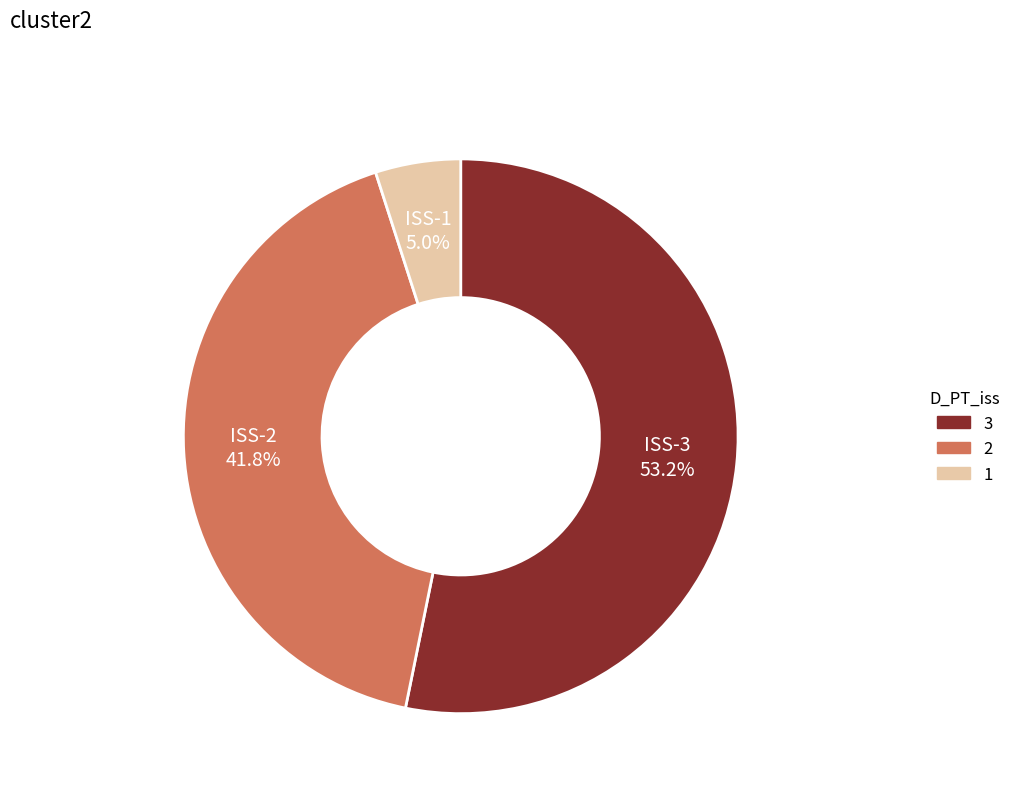

Does any single category account for the majority?

Yes